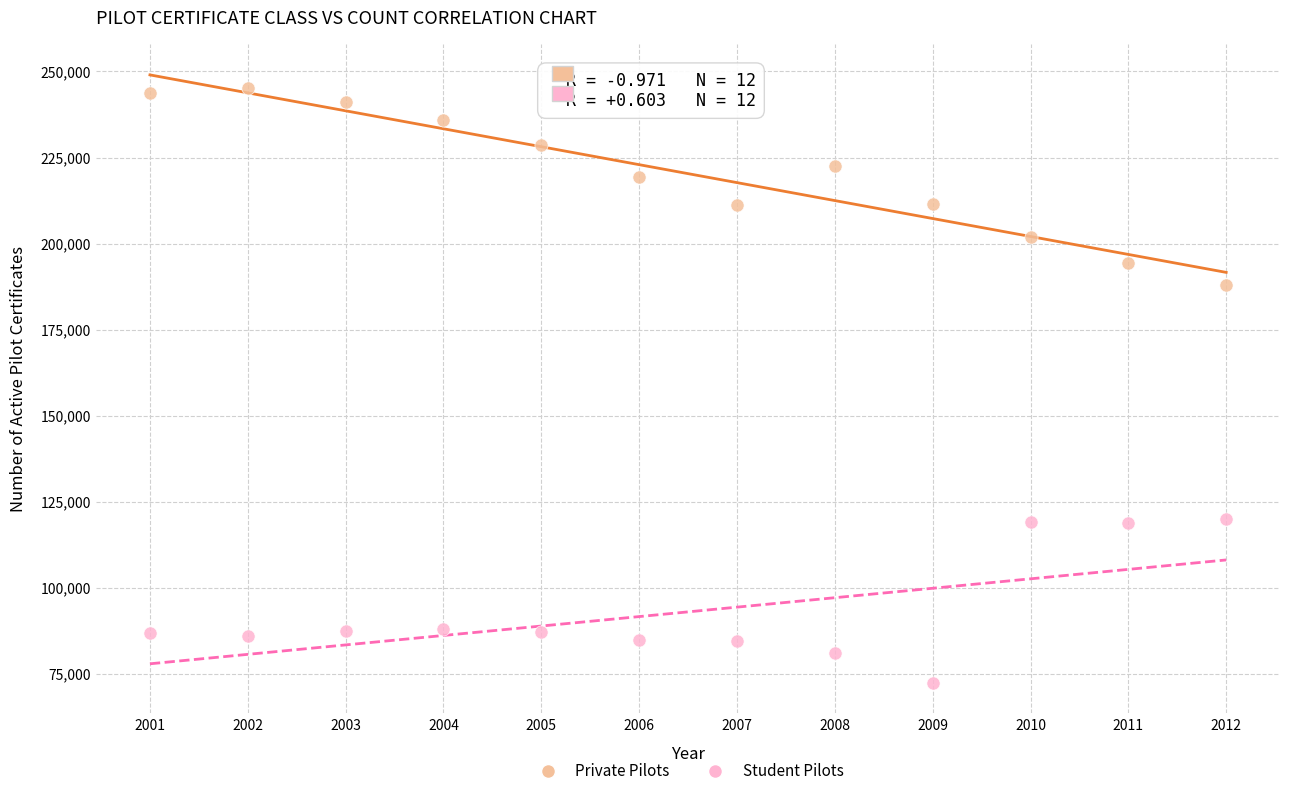

Across all data points, what is the range of Y values (max minus min)?

172950